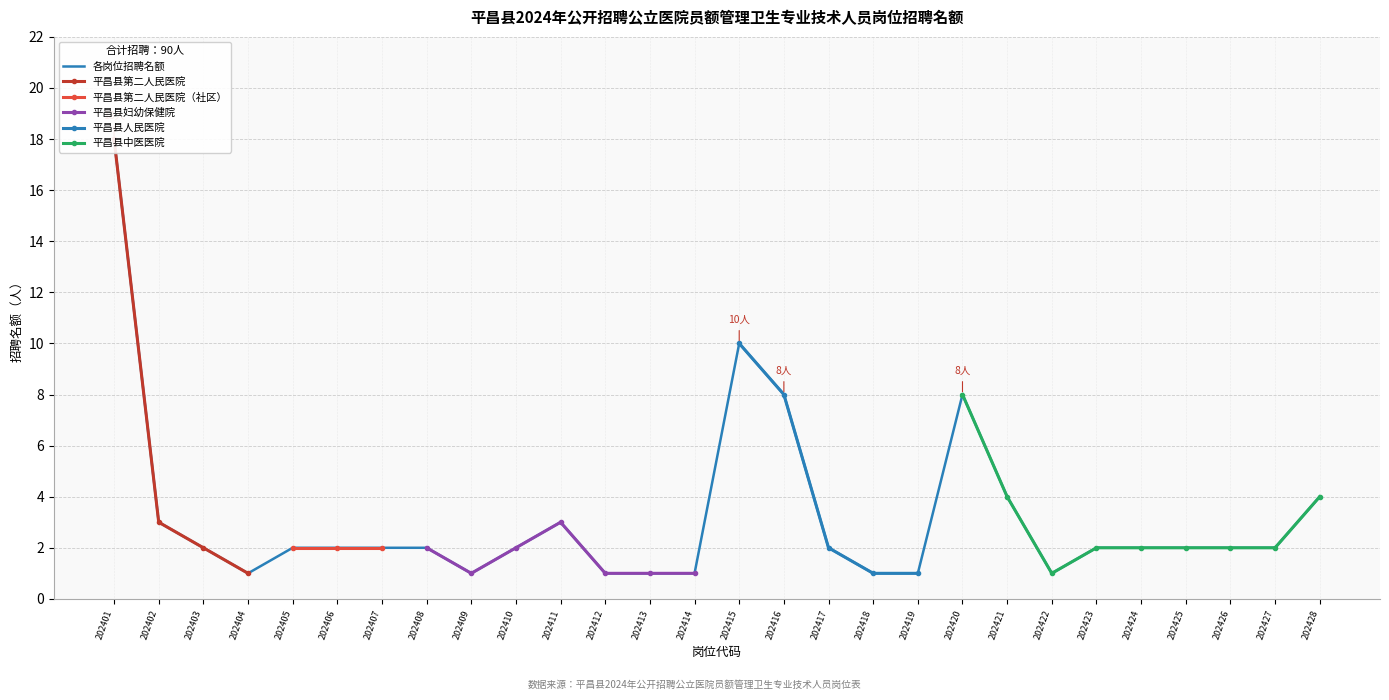

Reading right to left, transcribe all the data shown in this chart.

202428=4	202427=2	202426=2	202425=2	202424=2	202423=2	202422=1	202421=4	202420=8	202419=1	202418=1	202417=2	202416=8	202415=10	202414=1	202413=1	202412=1	202411=3	202410=2	202409=1	202408=2	202407=2	202406=2	202405=2	202404=1	202403=2	202402=3	202401=18